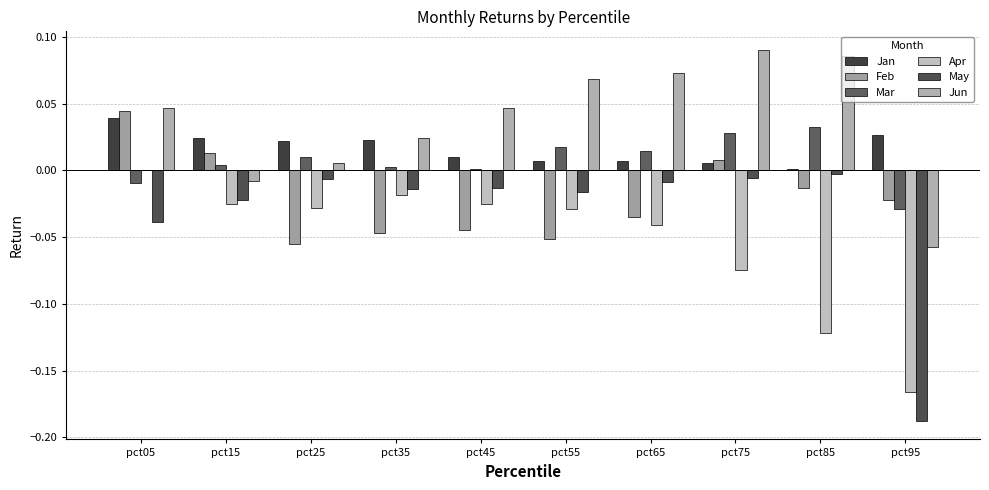

The value of Jan at pct15 is 0.0. True or false?

False